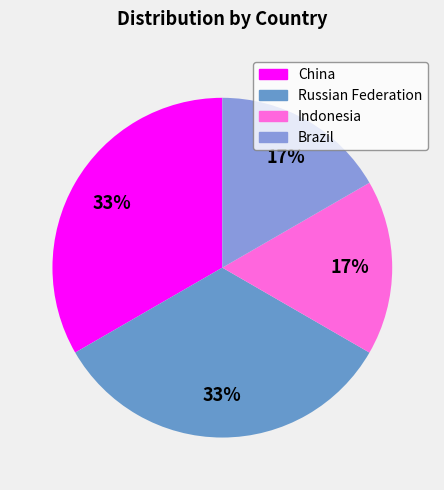

How many slices are in this pie chart?

4